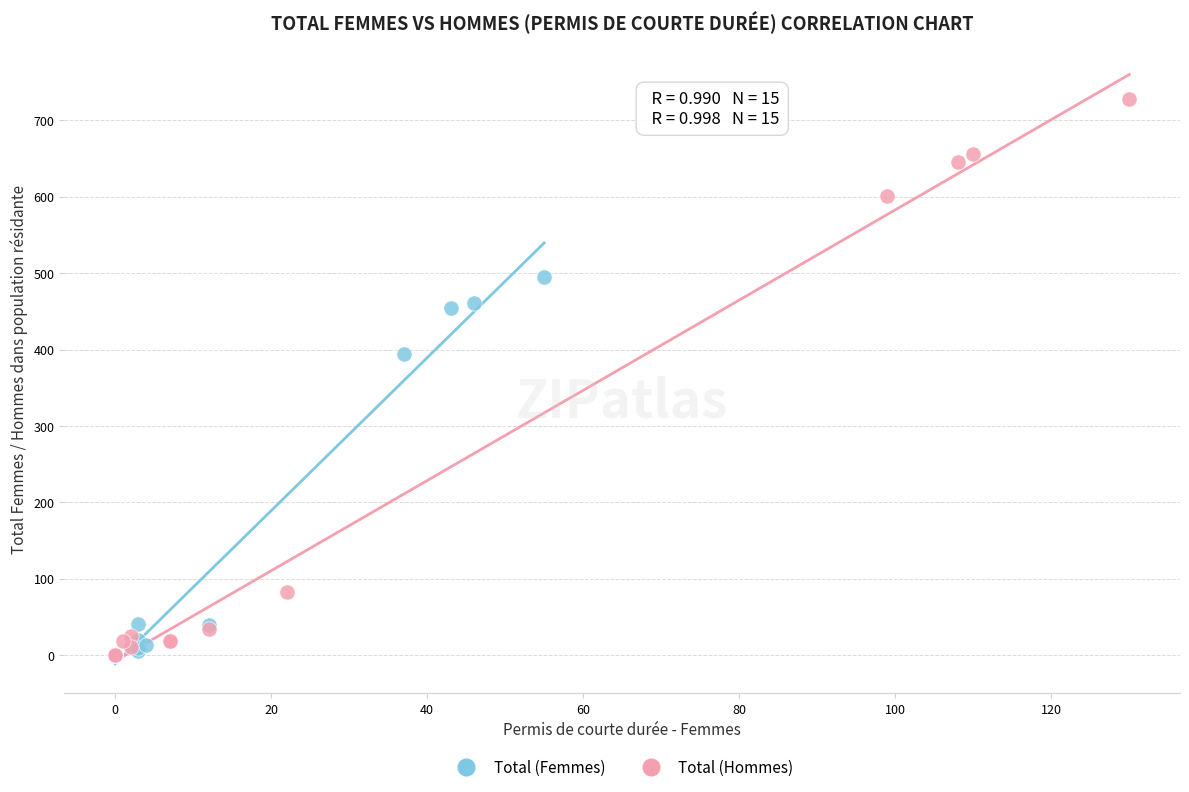

Which series has the largest Y range (max minus min)?

Total (Hommes)